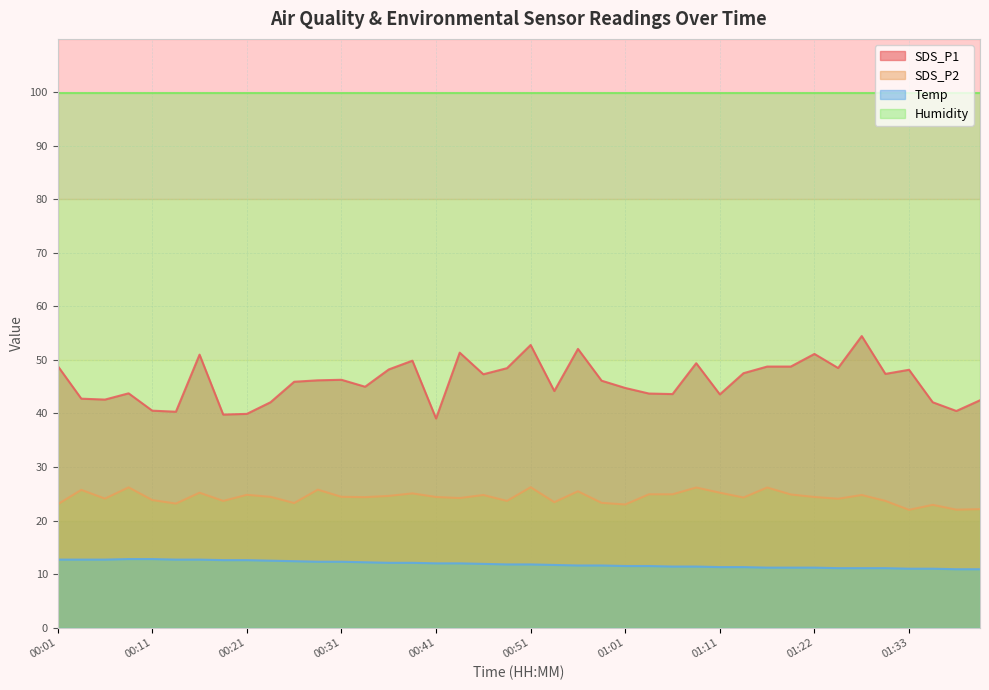

Reading right to left, list all the values displayed in this chart.

SDS_P1: 42.5	40.5	42.1	48.2	47.4	54.5	48.5	51.1	48.8	48.8	47.5	43.6	49.4	43.6	43.7	44.8	46.1	52.1	44.2	52.8	48.5	47.3	51.4	39.1	49.9	48.2	45.0	46.3	46.2	45.9	42.1	39.9	39.8	51.0	40.3	40.5	43.8	42.6	42.8	48.9
SDS_P2: 22.1	22.0	22.9	22.0	23.7	24.8	24.1	24.4	24.9	26.2	24.3	25.2	26.2	24.9	24.9	23.0	23.3	25.5	23.4	26.2	23.7	24.8	24.2	24.4	25.1	24.6	24.4	24.4	25.8	23.3	24.4	24.8	23.7	25.2	23.2	23.8	26.2	24.1	25.7	23.0
Temp: 10.9	10.9	11.0	11.0	11.1	11.1	11.1	11.2	11.2	11.2	11.3	11.3	11.4	11.4	11.5	11.5	11.6	11.6	11.7	11.8	11.8	11.9	12.0	12.0	12.1	12.1	12.2	12.3	12.3	12.4	12.5	12.6	12.6	12.7	12.7	12.8	12.8	12.7	12.7	12.7